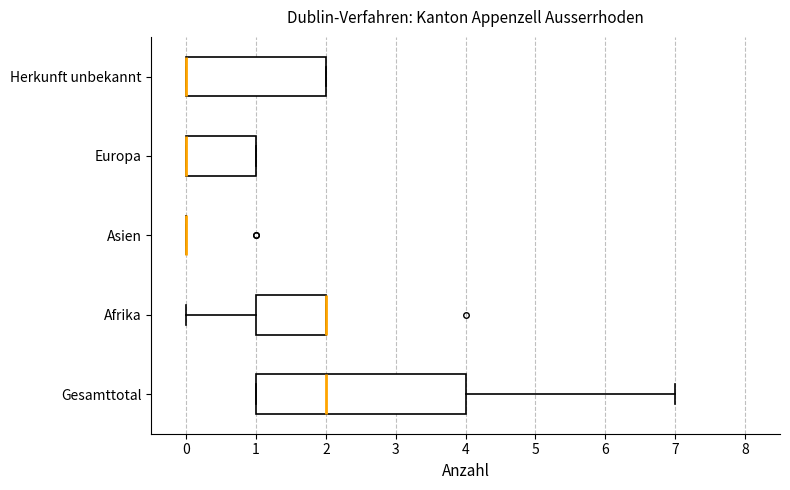

Reading bottom to top, transcribe this box plot: for each box, give where its median line is, the range the box spans, and where its two whiskers end, as read against the x-axis. The values are not printed on the chart, so give them approximately, as read against the axis.

Gesamttotal: median 2, box 1 to 4, whiskers 1 to 7
Afrika: median 2 (drawn on the box's right edge), box 1 to 2, whiskers 0 to 2
Asien: box collapsed to a line at 0, whiskers 0 to 0
Europa: median 0 (drawn on the box's left edge), box 0 to 1, whiskers 0 to 1
Herkunft unbekannt: median 0 (drawn on the box's left edge), box 0 to 2, whiskers 0 to 2